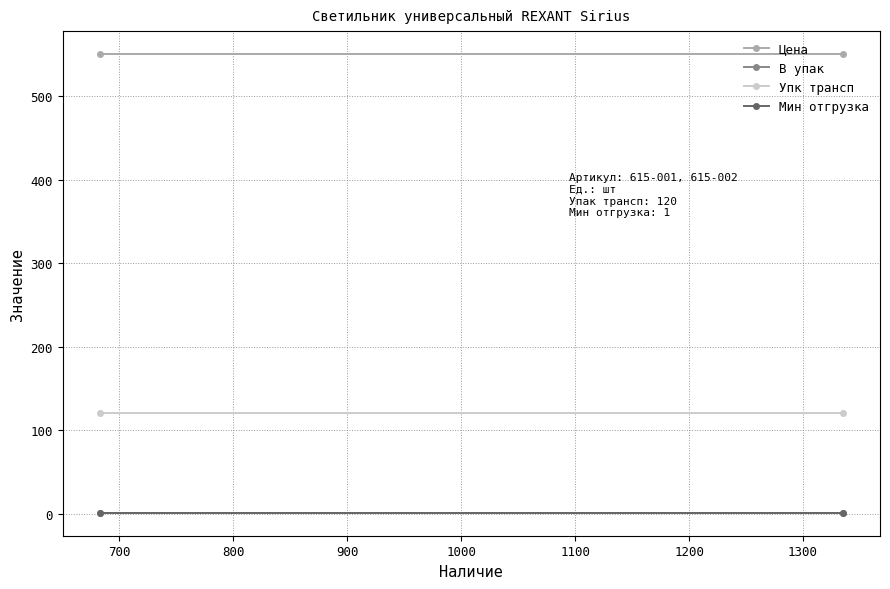

How many distinct data groups are displayed?

4